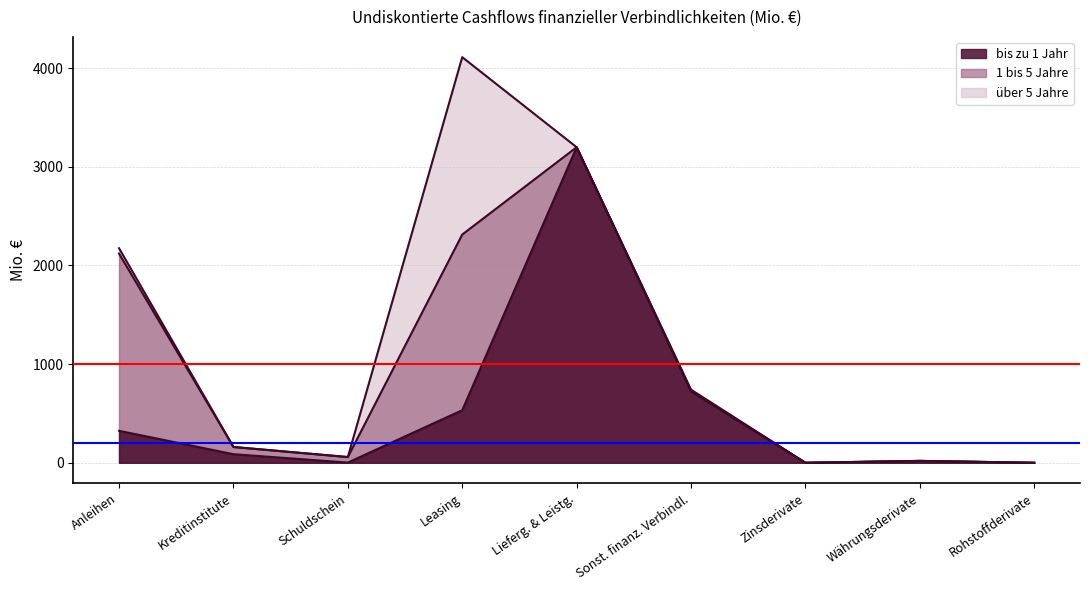

What are all the series names shown in the legend?

bis zu 1 Jahr, 1 bis 5 Jahre, über 5 Jahre